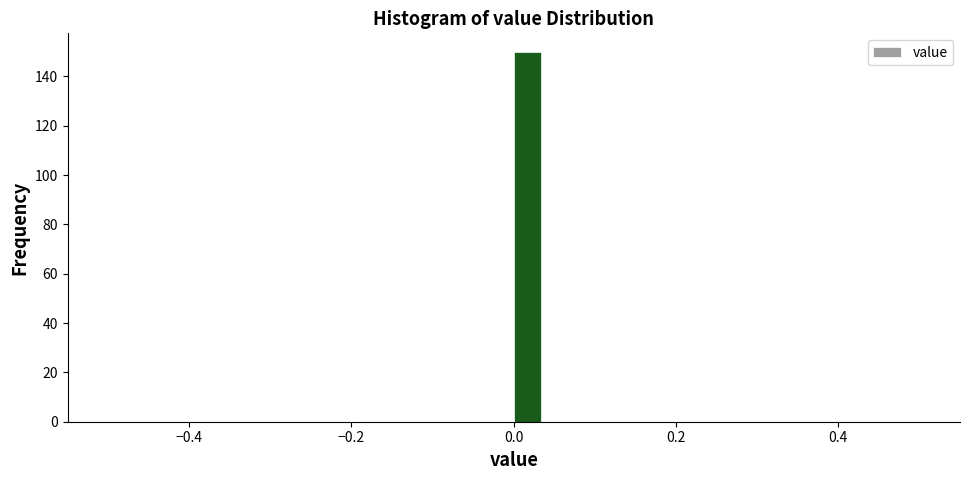

Around what value on the x-axis is the tallest bar? Give the approximate position of its centre, as read against the axis.

0.02